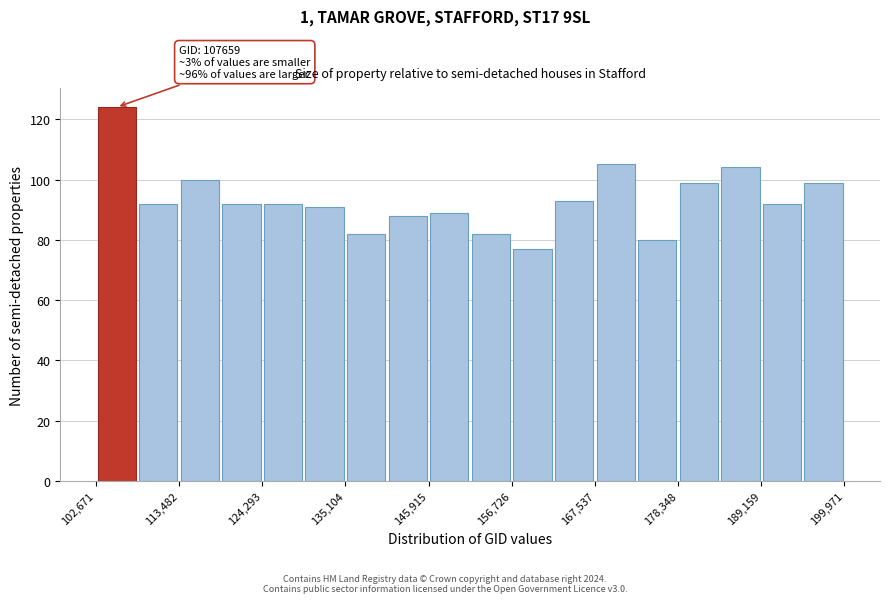

Around what value on the x-axis is the tallest bar? Give the approximate position of its centre, as read against the axis.

106000